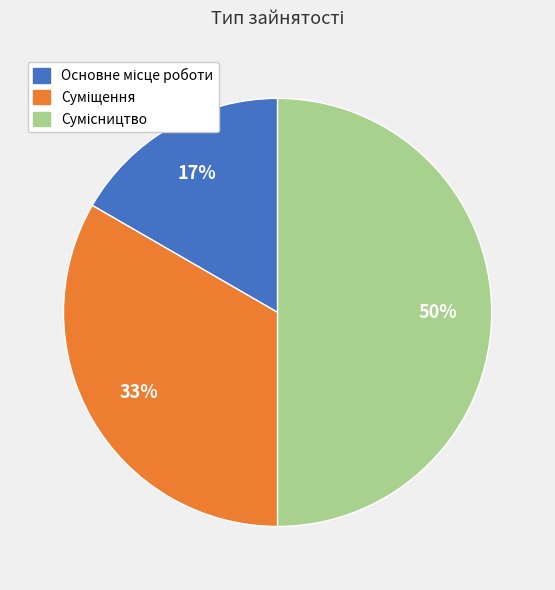

To the nearest percent, what is the difference between the largest and smallest slice percentages?

33%